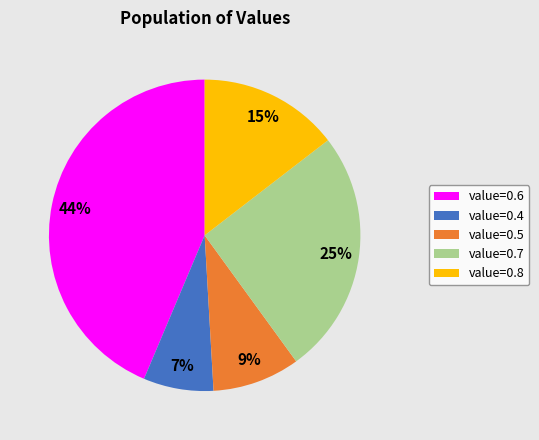

Count the number of slices in the pie.

5